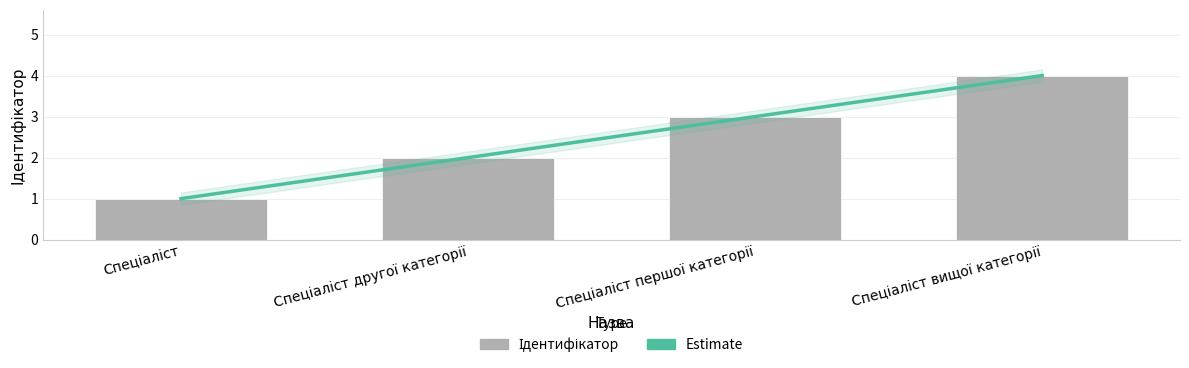

Reading left to right, what are all the values shown in this chart?

Спеціаліст=1	Спеціаліст другої категорії=2	Спеціаліст першої категорії=3	Спеціаліст вищої категорії=4